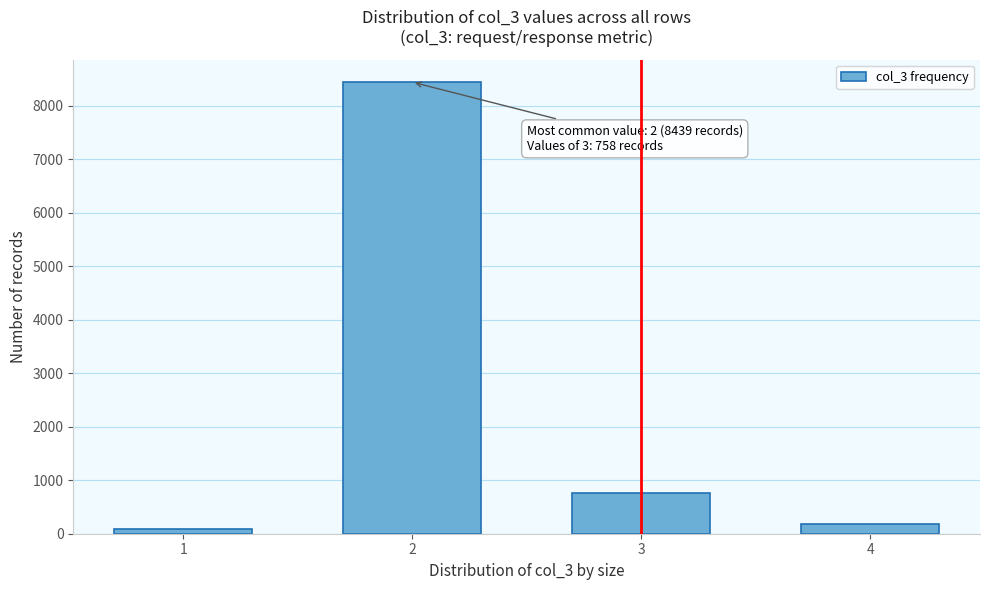

Reading left to right, transcribe all the data shown in this chart.

94	8439	758	189